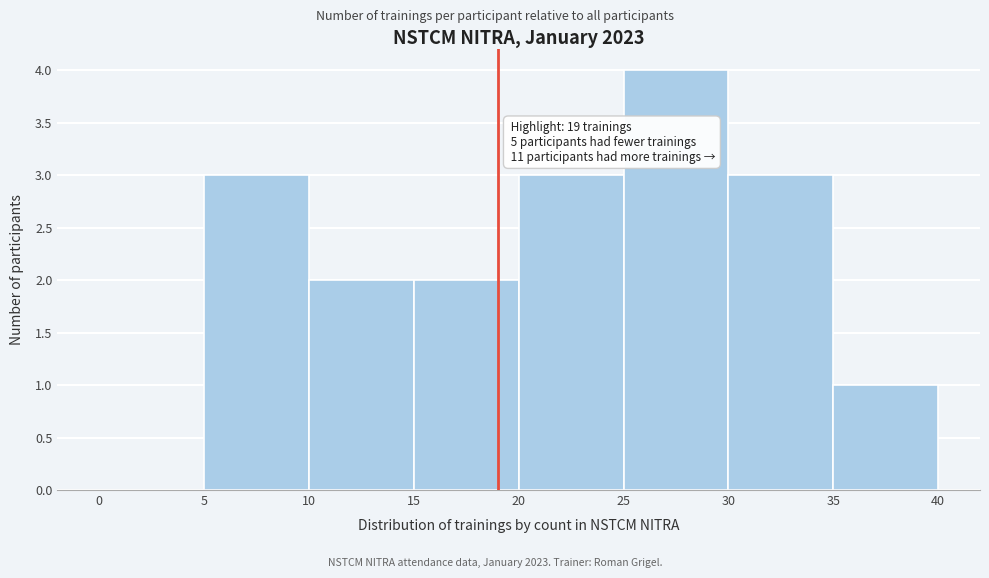

Which range on the x-axis has the tallest bar?

25 to 30